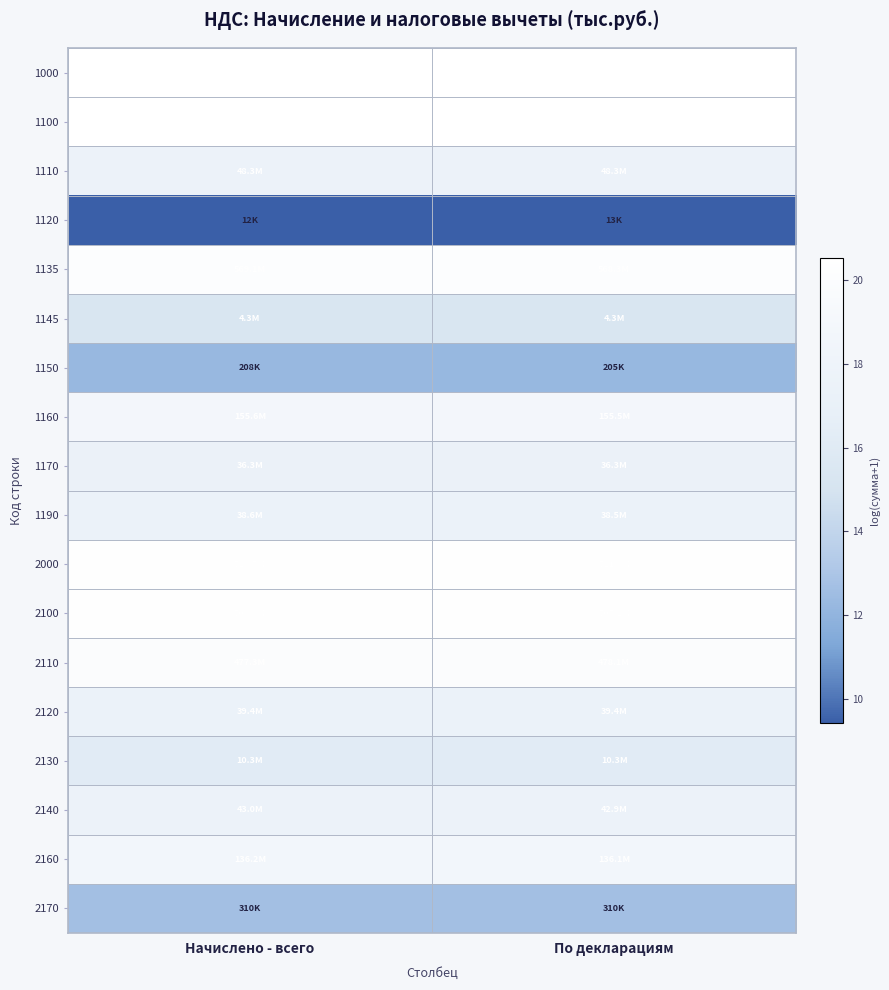

At which category is the sum across all series the highest?

По декларациям